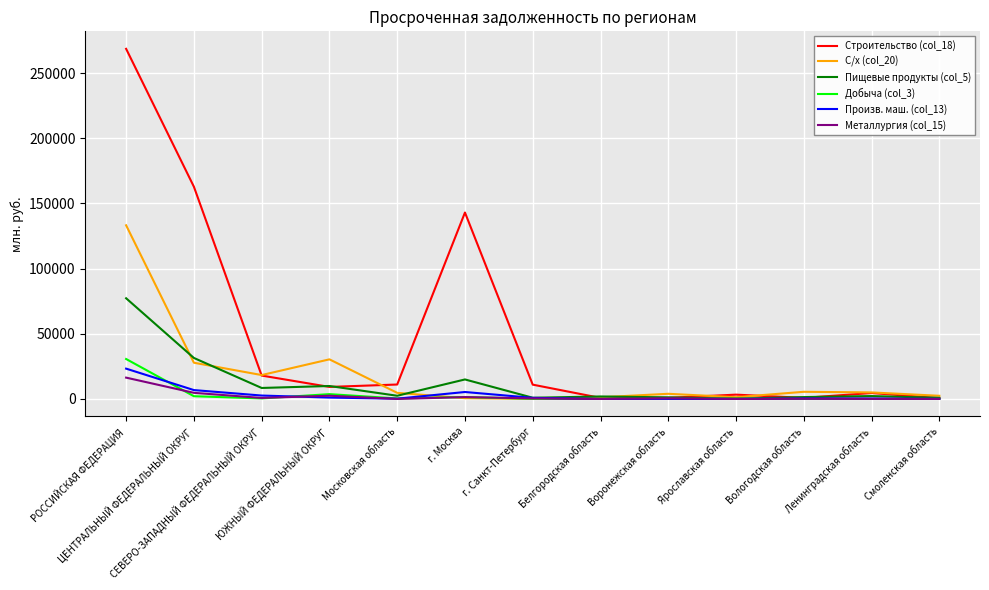

Rank the series by their maximum value, from highest to lowest.

Строительство (col_18), С/х (col_20), Пищевые продукты (col_5), Добыча (col_3), Произв. маш. (col_13), Металлургия (col_15)